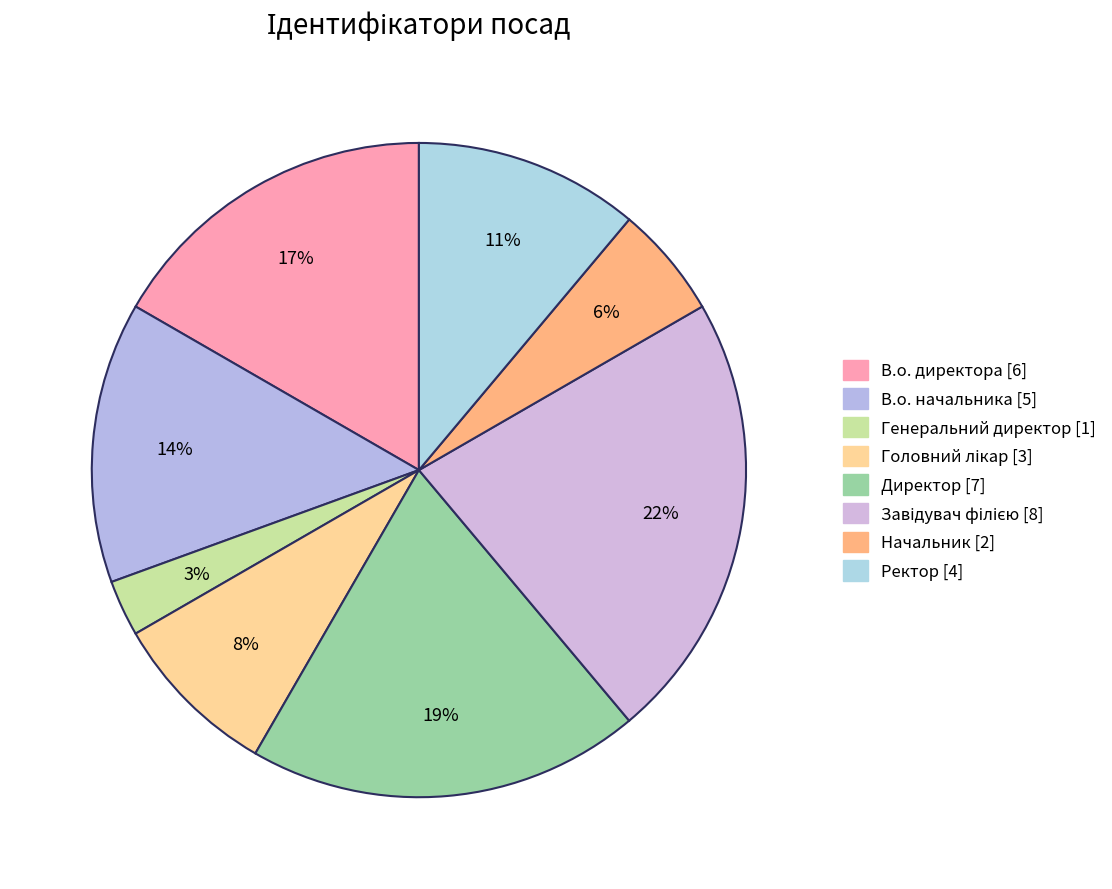

Which slice is the smallest?

Генеральний директор